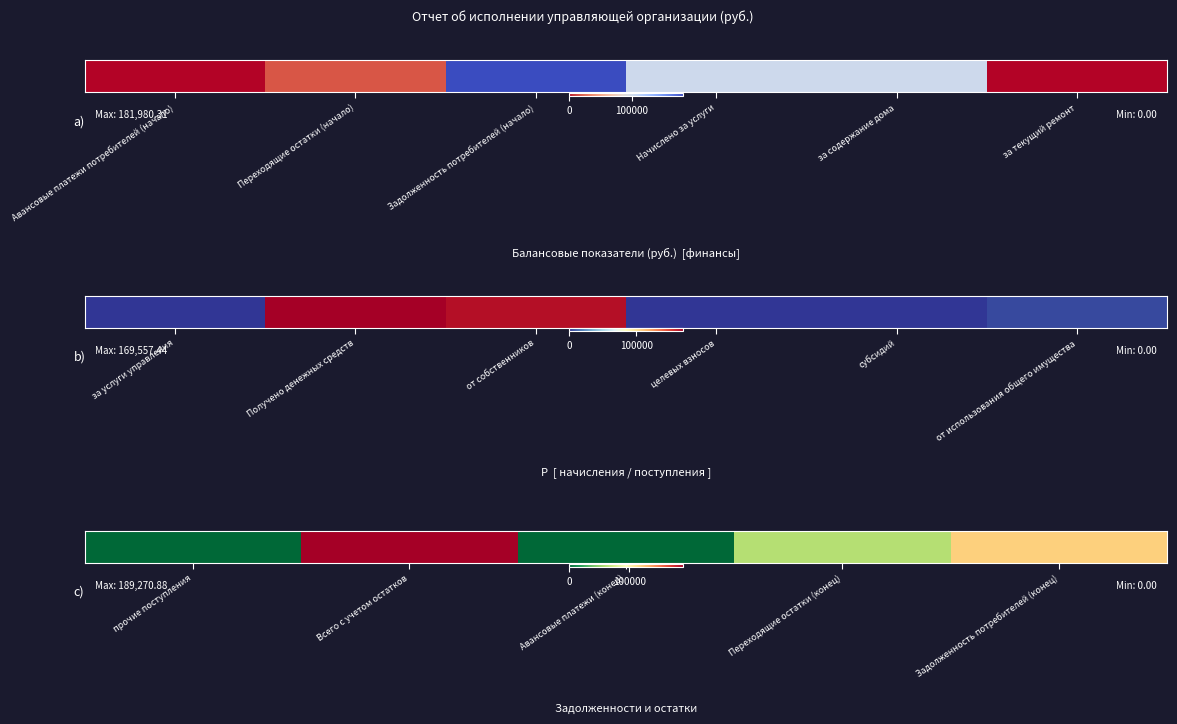

What is the maximum value shown in the chart?

189270.9